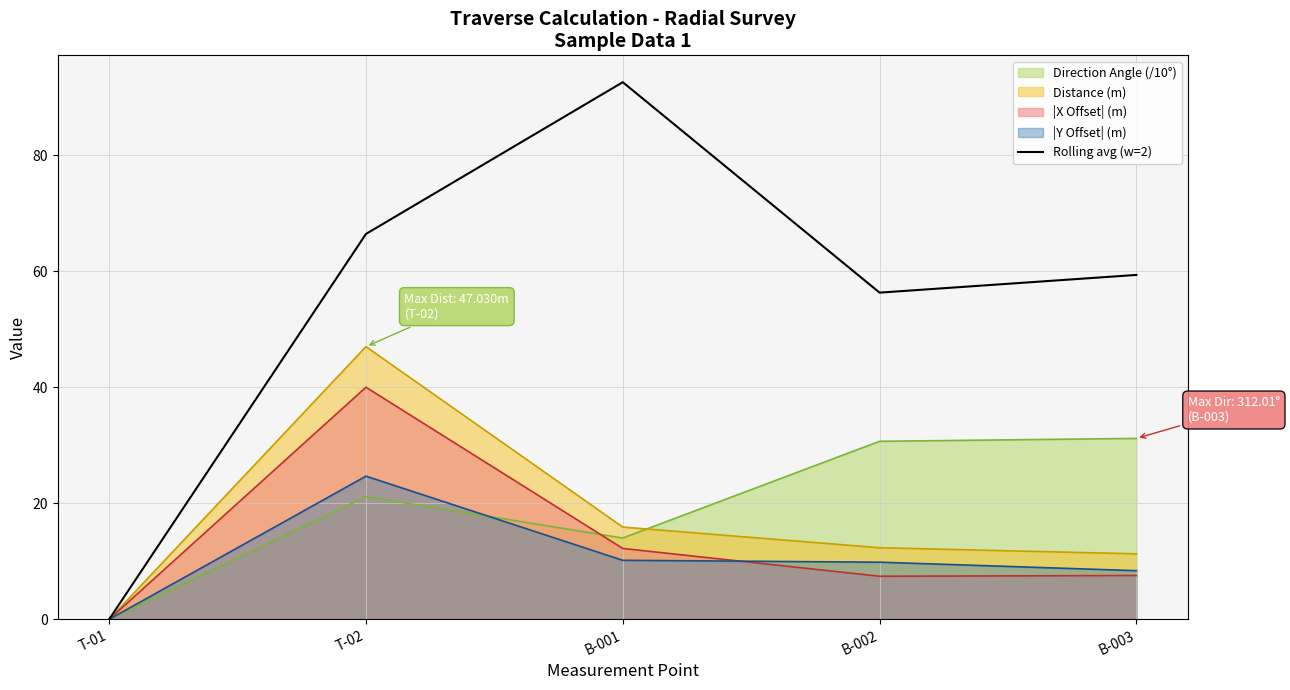

True or false: the data shows 94.4 at B-003.

False